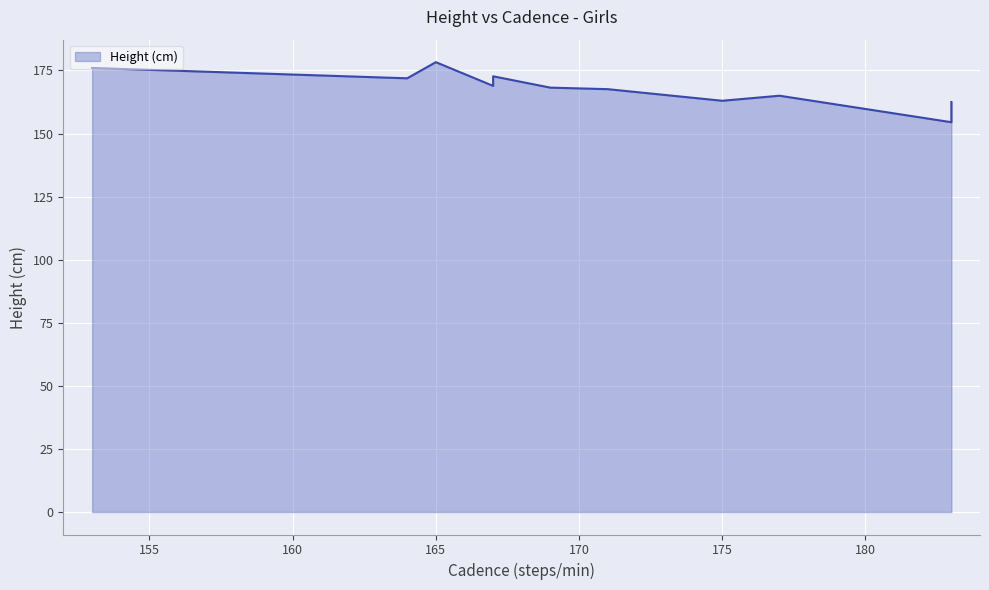

Count the number of data series in this chart.

1